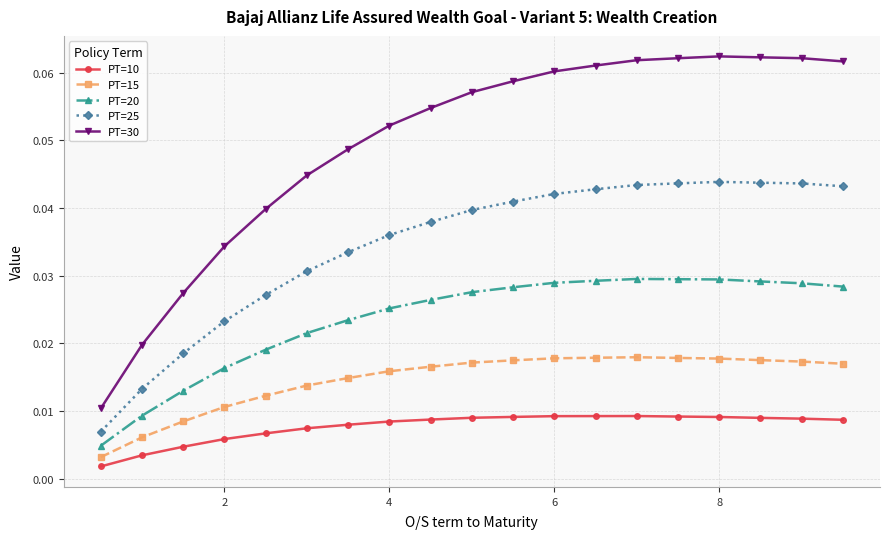

Is this an area chart (filled region under the line)?

No